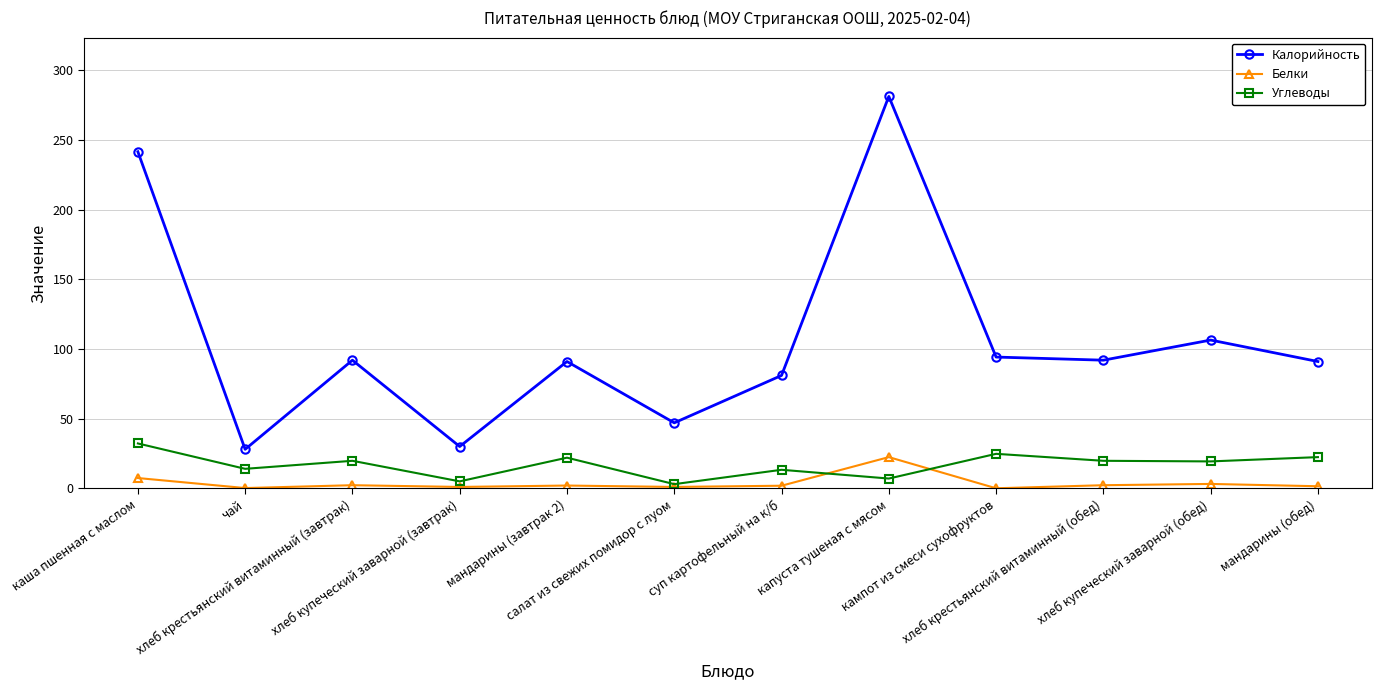

At how many categories does at least one series exceed 156?

2